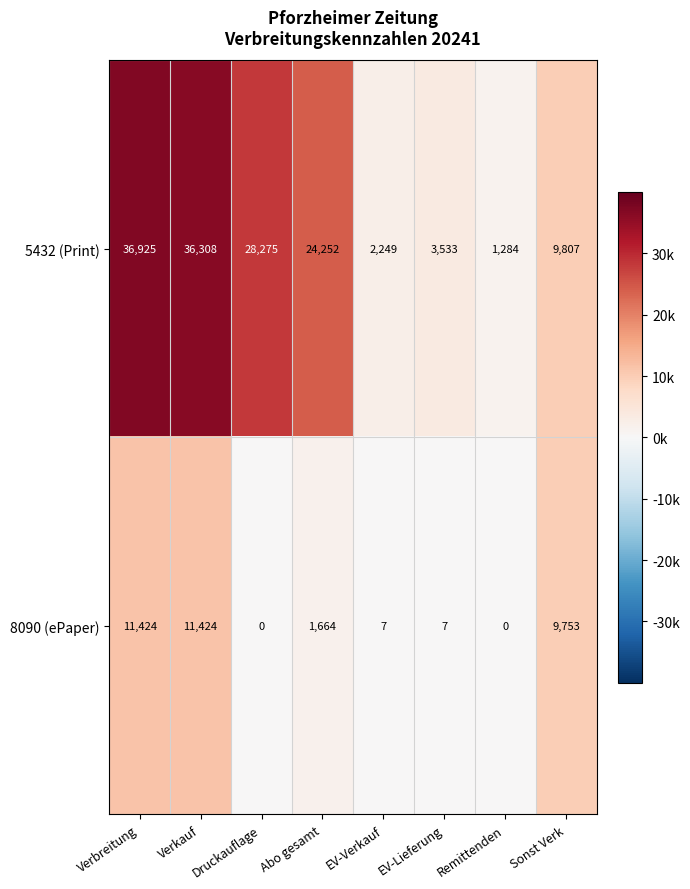

What is the greatest value displayed?

36925